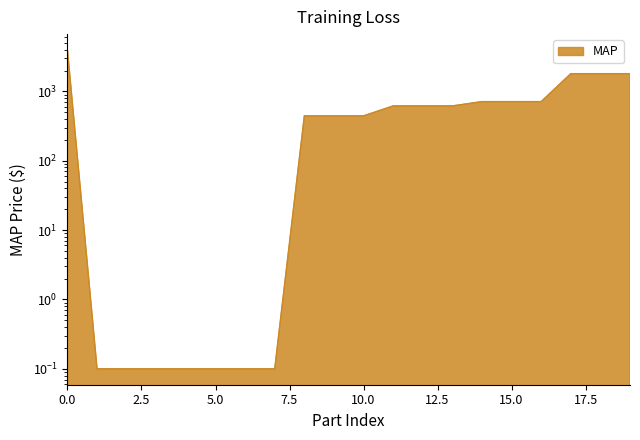

Reading right to left, list all the values displayed in this chart.

1803.0	1803.0	1803.0	713.0	713.0	713.0	618.0	618.0	618.0	444.0	444.0	444.0	0.1	0.1	0.1	0.1	0.1	0.1	0.1	3948.0